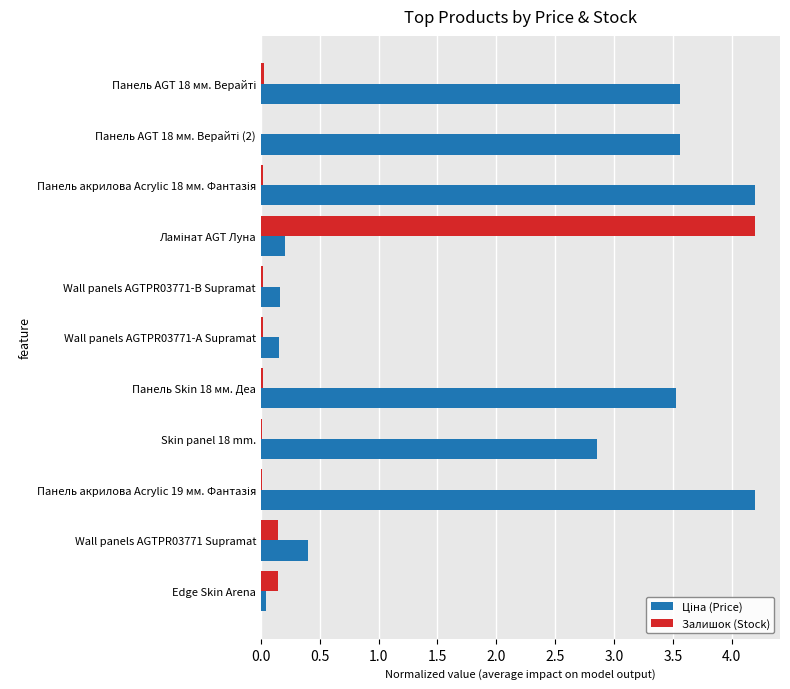

What is the sum of all Залишок (Stock) values?

4.6